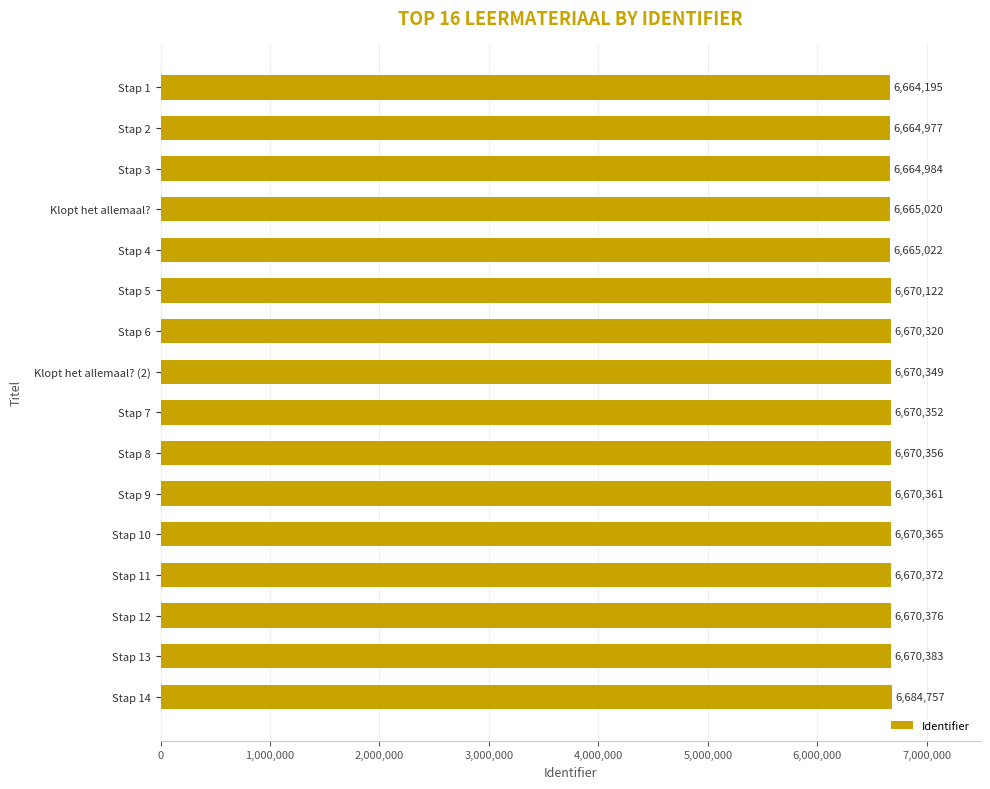

At which label is the value closest to 6674476?

Stap 13